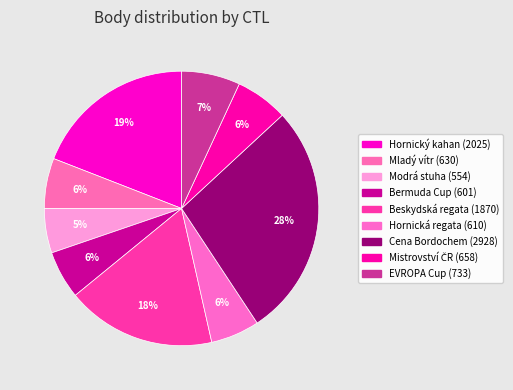

Count the number of slices in the pie.

9